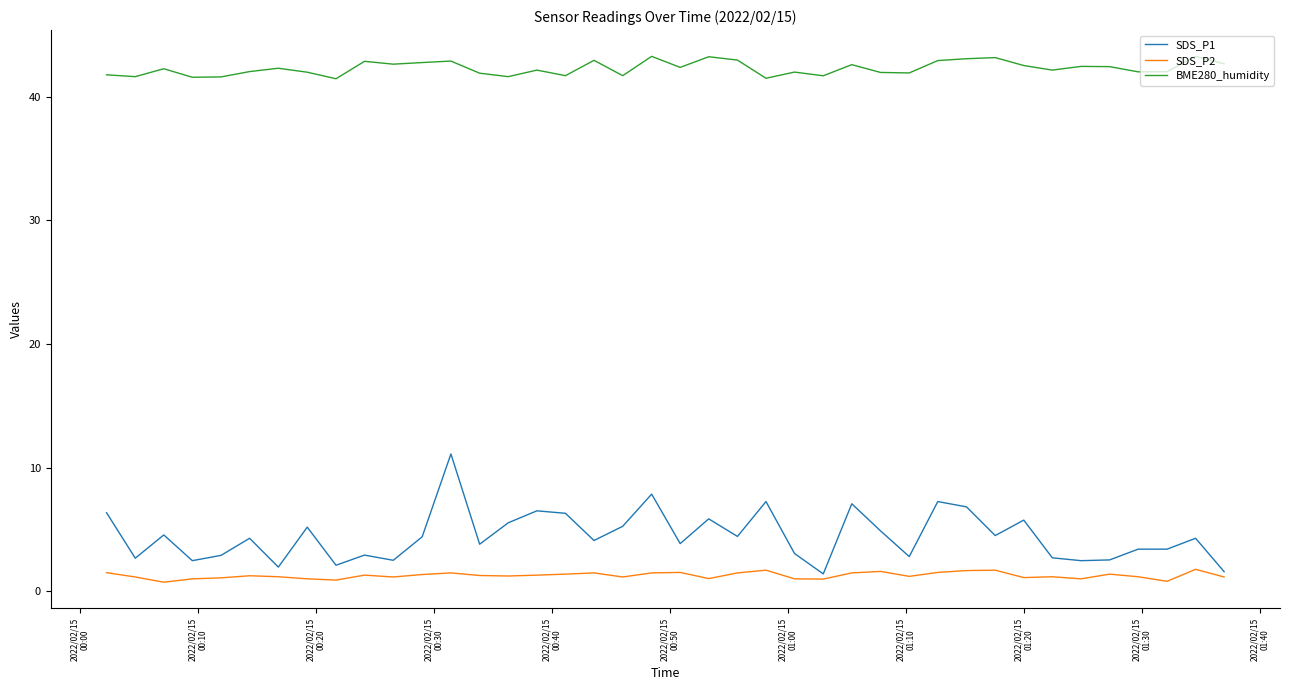

How many distinct data groups are displayed?

3